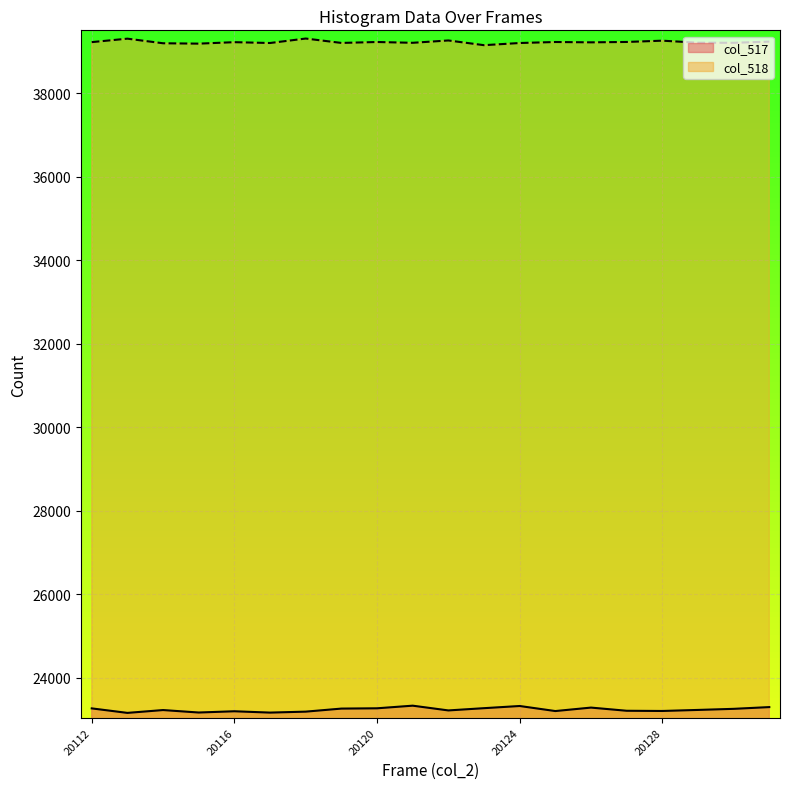

What is the smallest value displayed?

23156